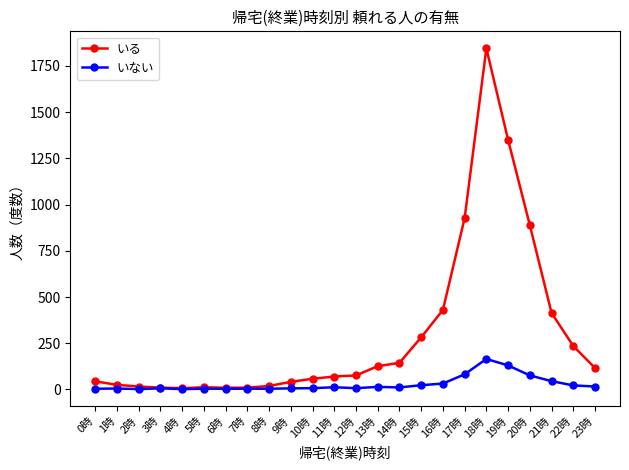

What is the sum of all いない values?

683